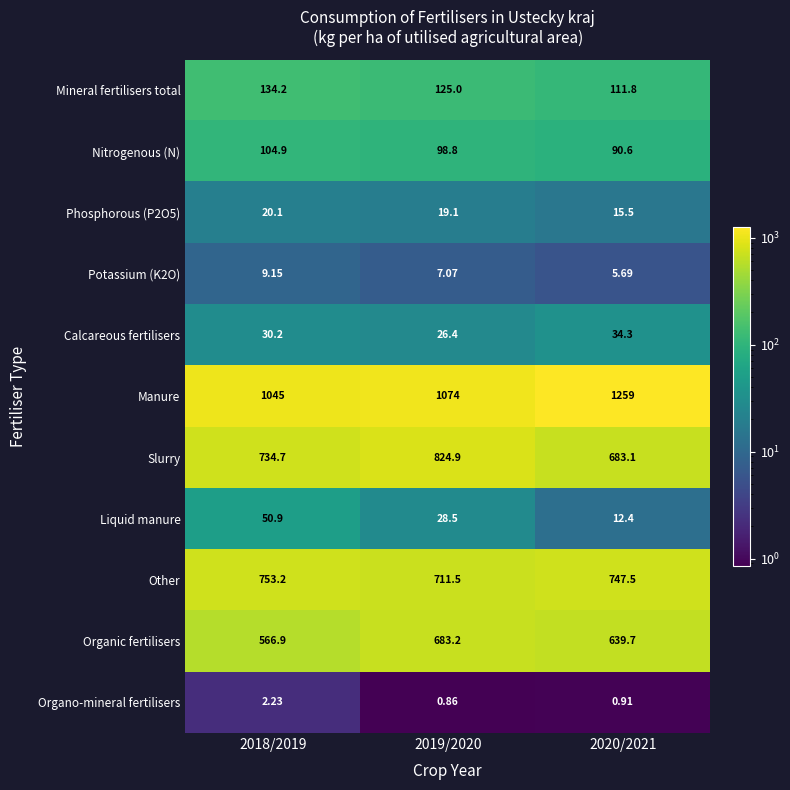

Between 2019/2020 and 2020/2021, which series saw the biggest shift?

Manure